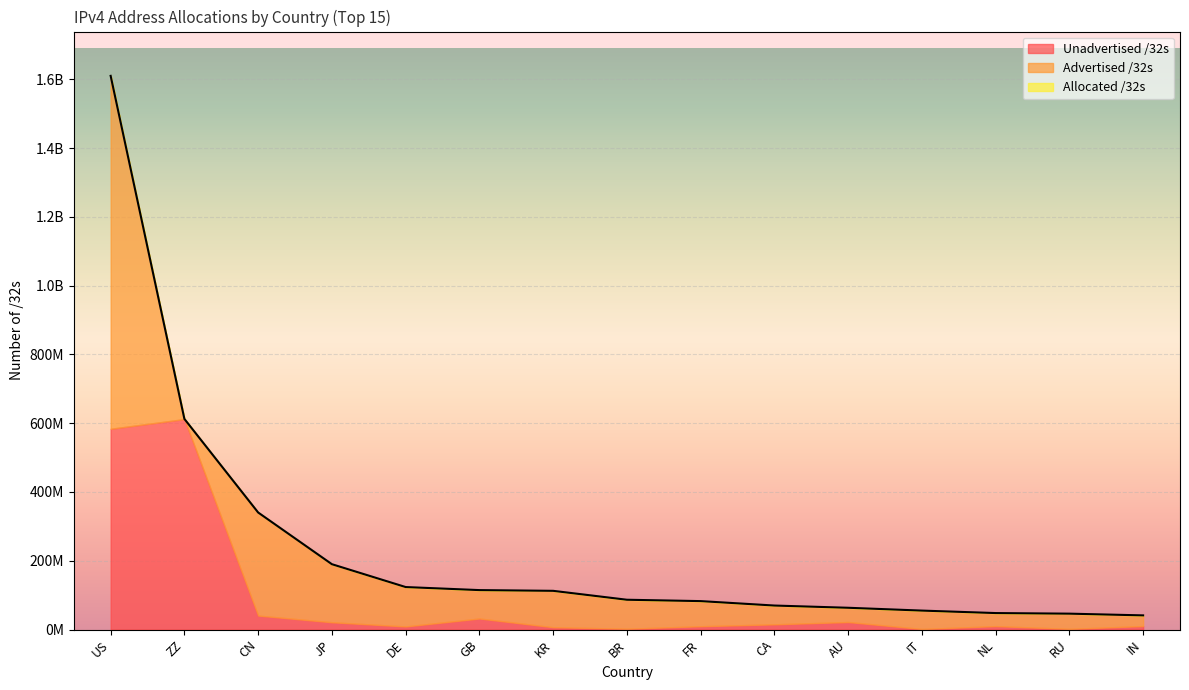

The value of Advertised /32s at RU is 44268032. True or false?

True